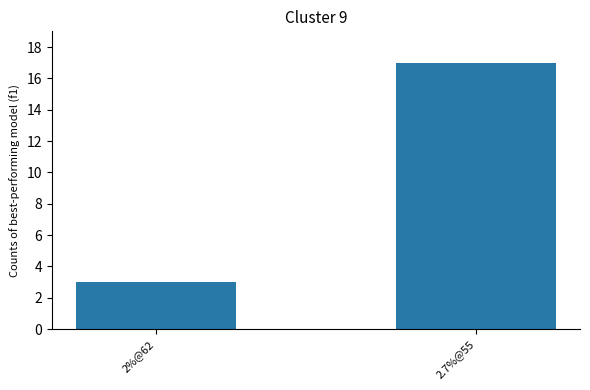

What is the change in value from 2%@62 to 2.7%@55?

+14